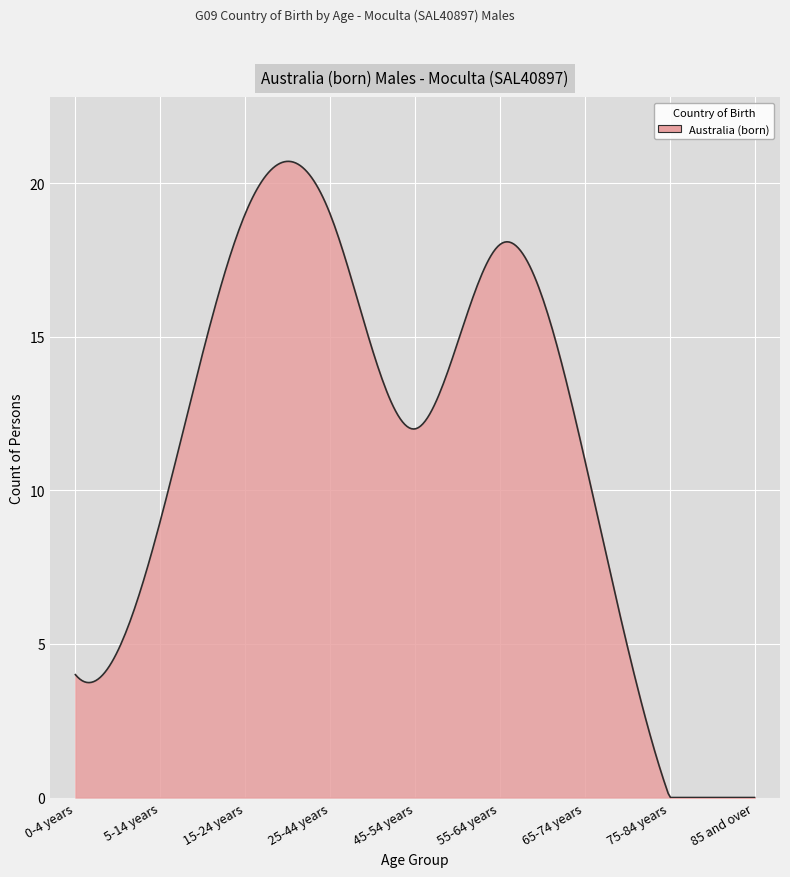

What is the greatest value displayed?

20.7